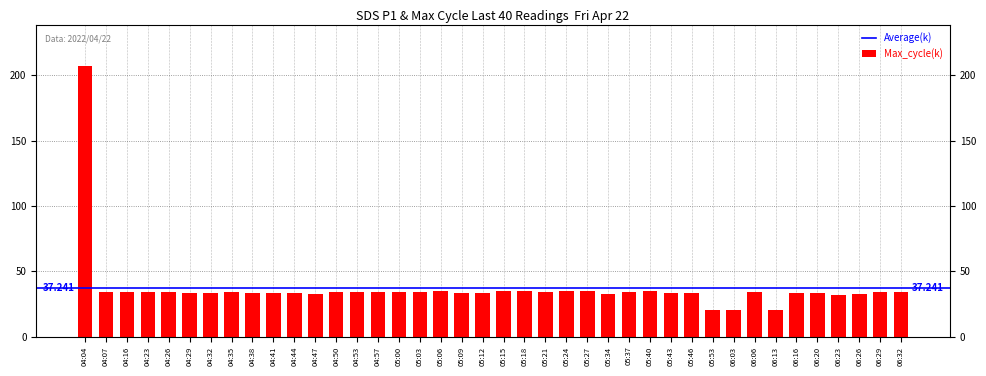

At which label does the data first exceed 33?

04:04